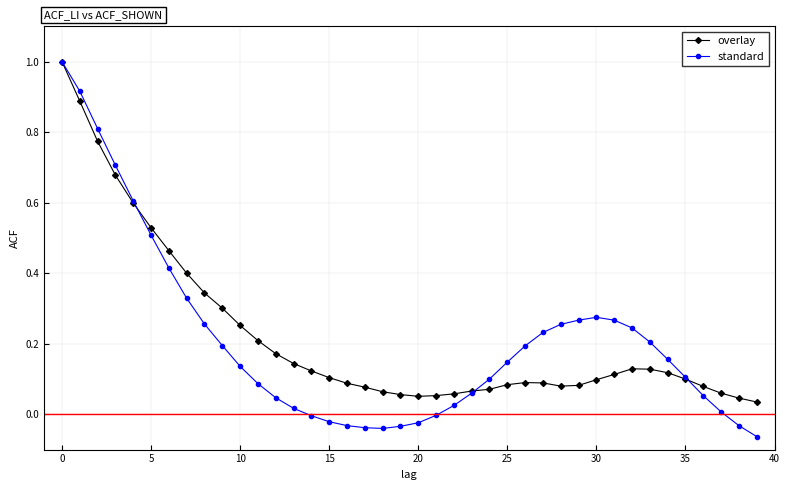

What is the highest value of the overlay series?

1.0